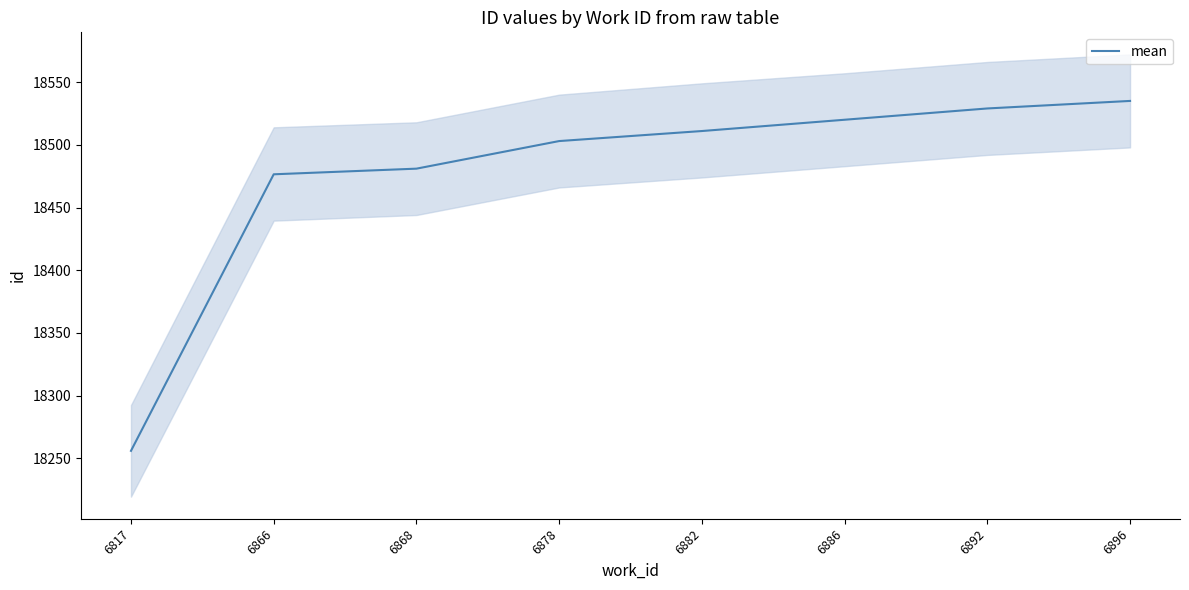

How many data points does each series have?

8